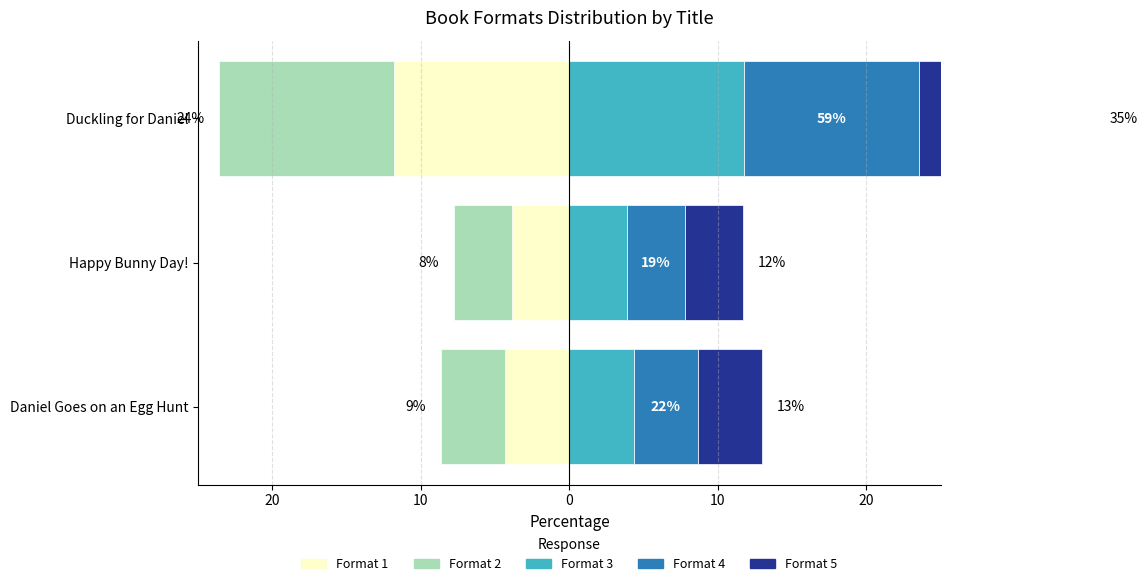

Is the value of Format 4 at Happy Bunny Day! greater than the value of Format 5 at Daniel Goes on an Egg Hunt?

No